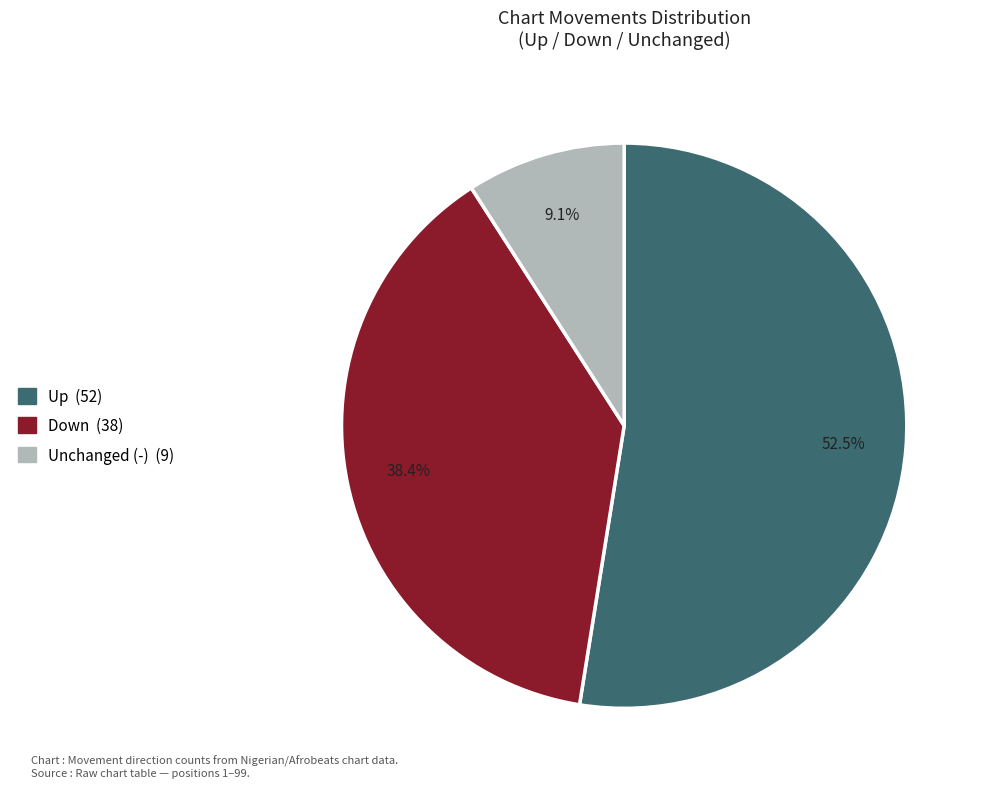

Does any single category account for the majority?

Yes